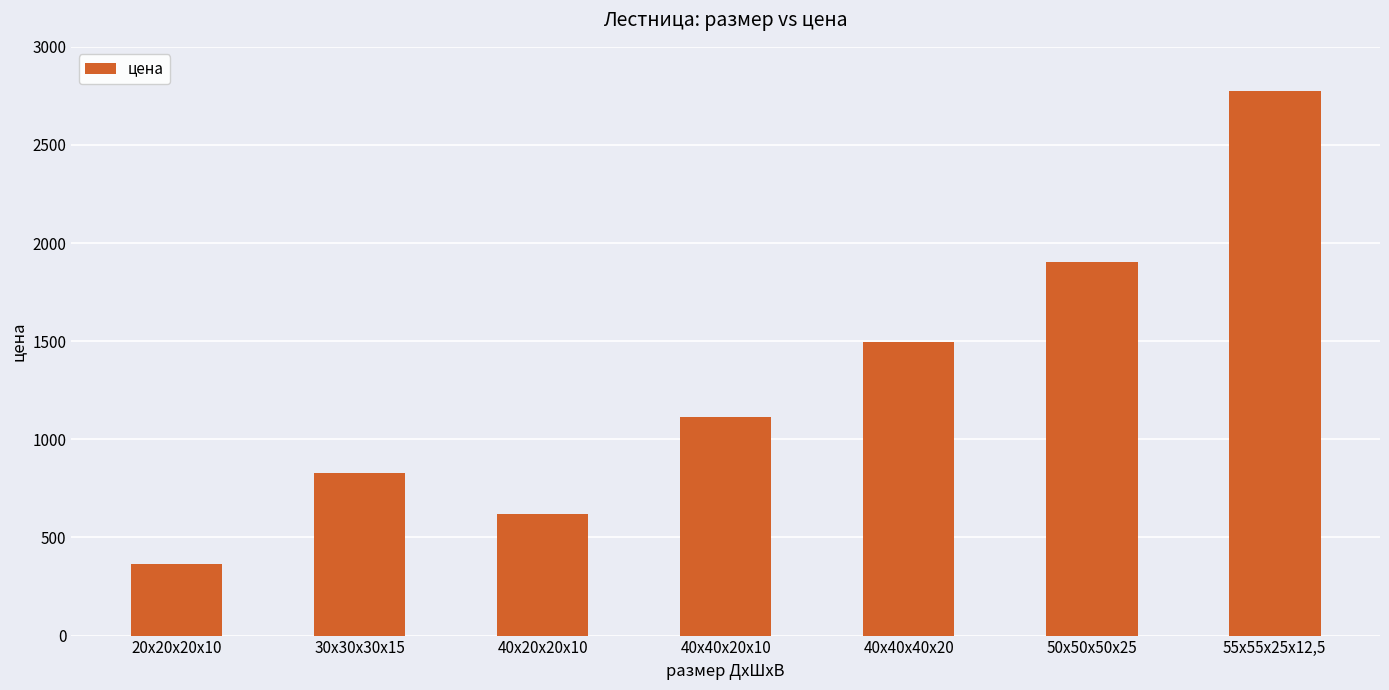

Approximately how many times larger is the value at 55x55x25x12,5 compared to 20х20х20х10?

7.6